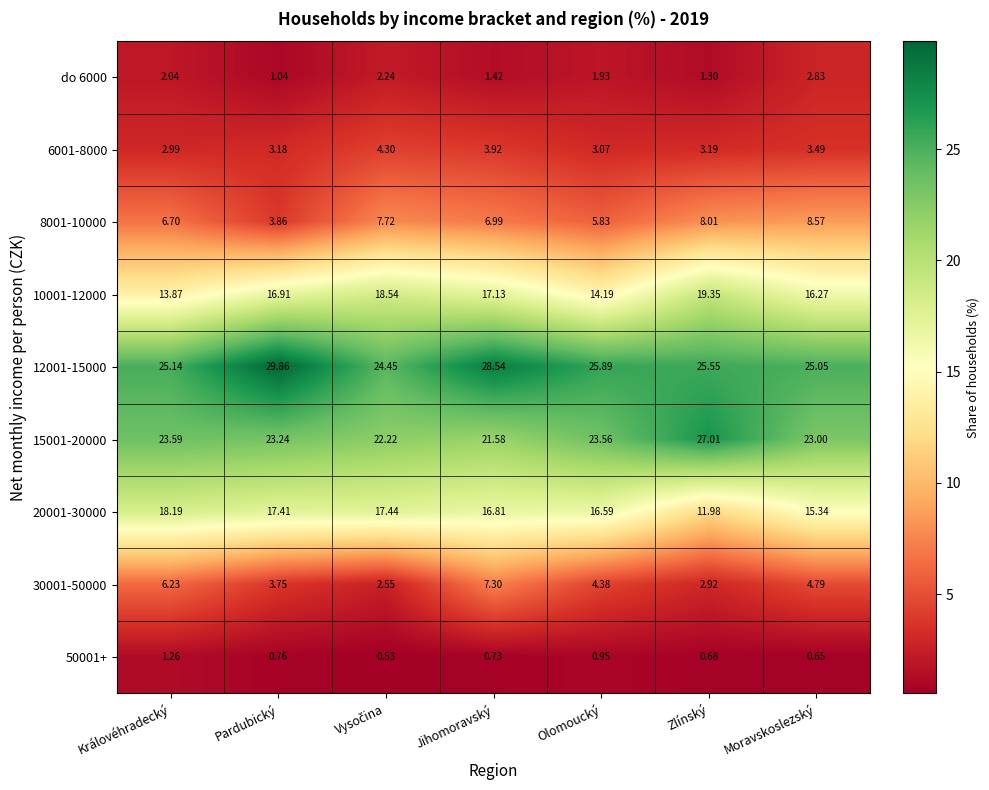

At which label is 30001-50000 closest to 4?

Pardubický